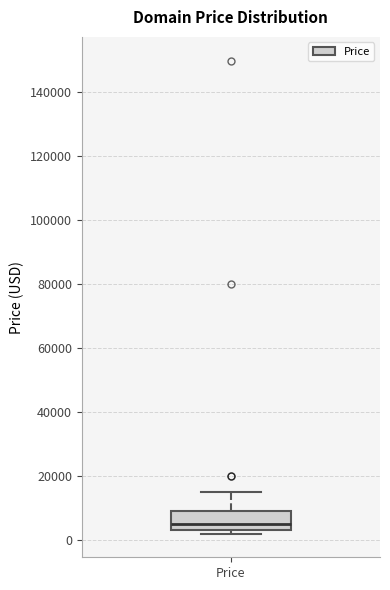

Read this box plot against the y-axis: the position of the median line, the range covered by the box, and the ends of both whiskers. The values are not printed on the chart, so give them approximately, as read against the axis.

median 4000, box 2000 to 8000, whiskers 2000 (just below the box's lower edge) to 14000